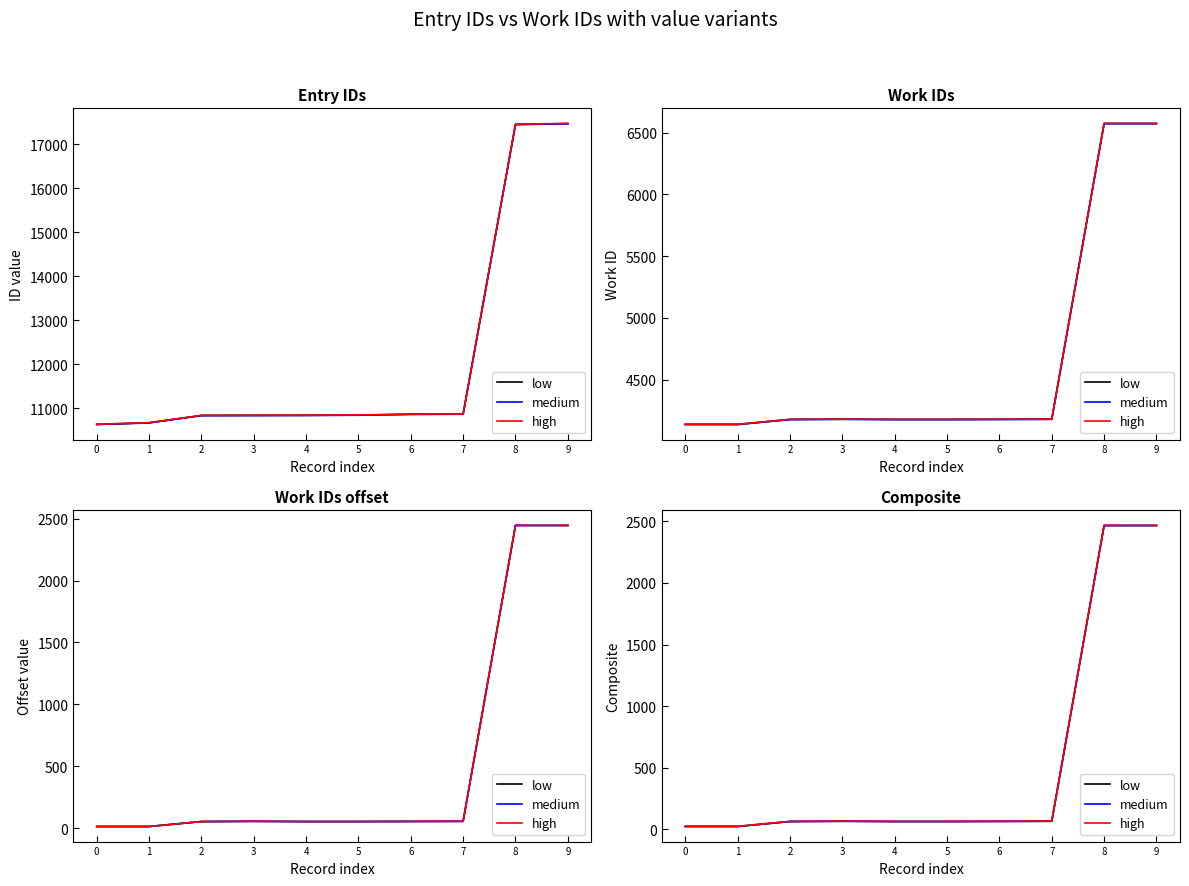

At which category is the sum across all series the highest?

9